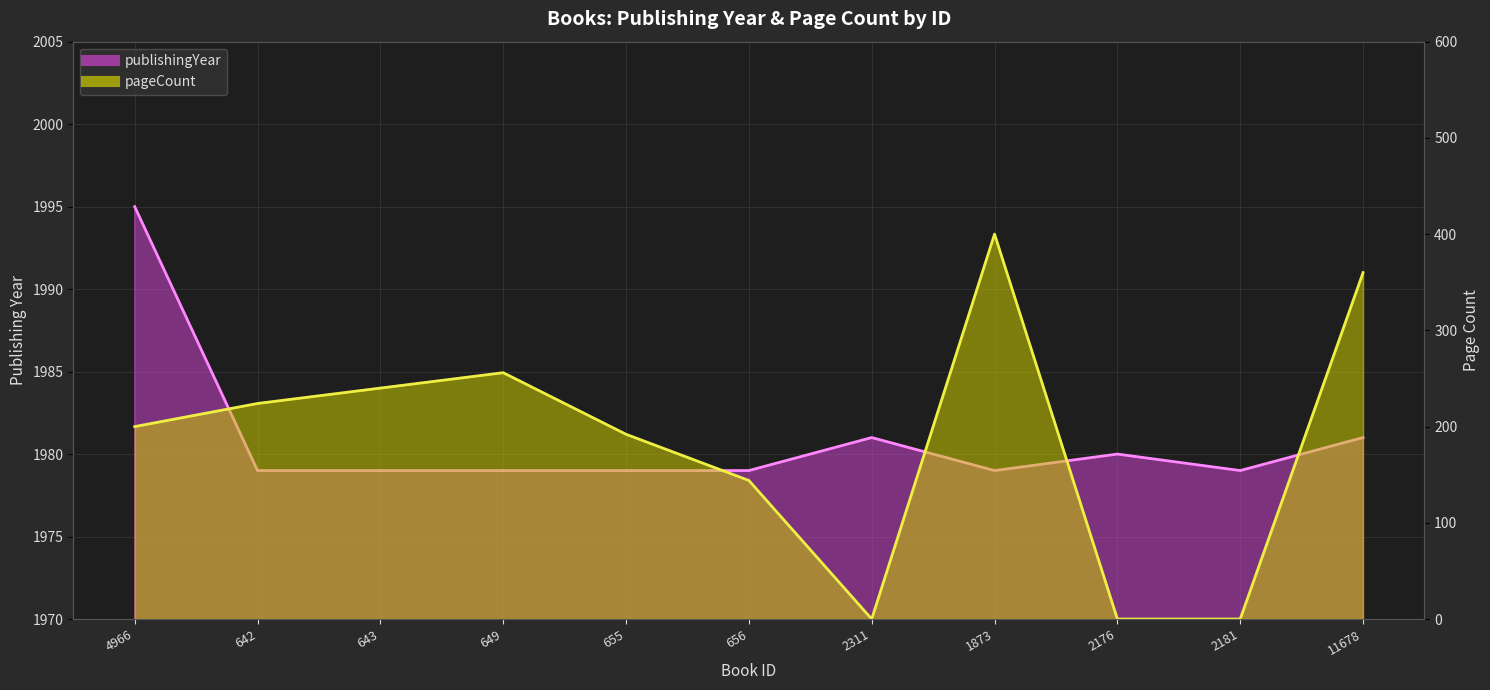

Where is the first local maximum for pageCount line?

649